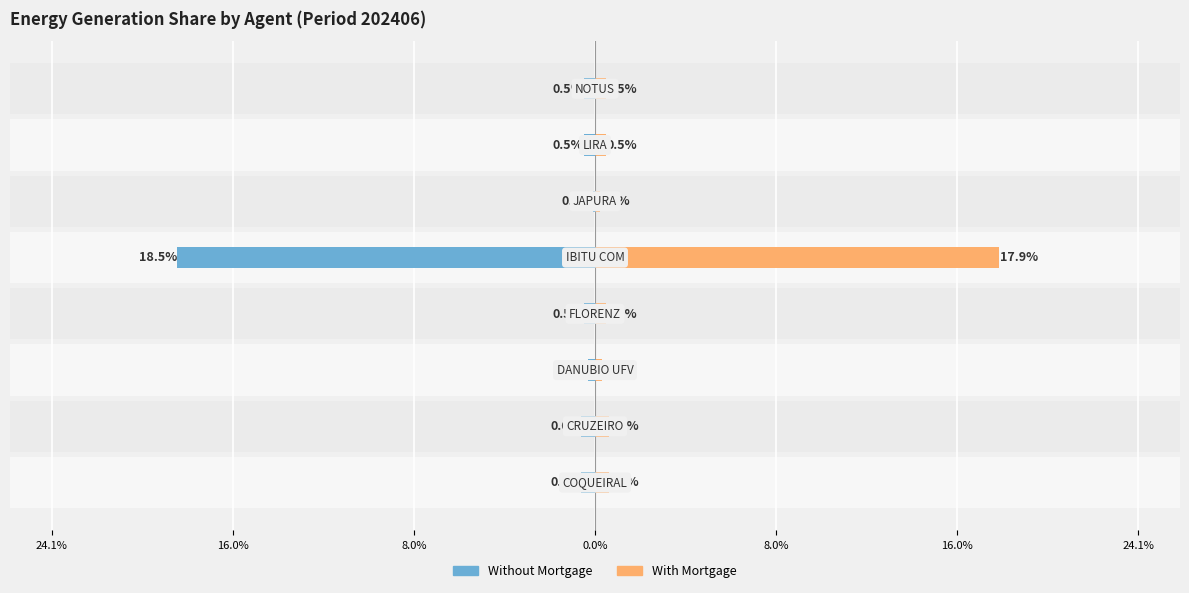

What is the maximum value for With Mortgage?

17.9